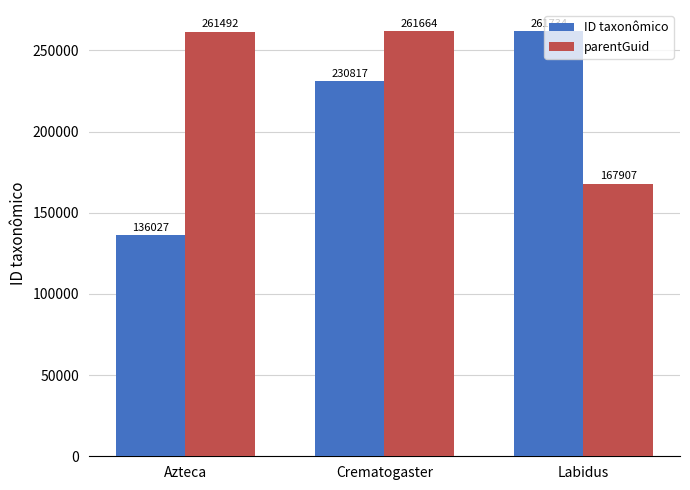

Reading left to right, extract all data points from this chart.

ID taxonômico: Azteca=136027	Crematogaster=230817	Labidus=261734
parentGuid: Azteca=261492	Crematogaster=261664	Labidus=167907